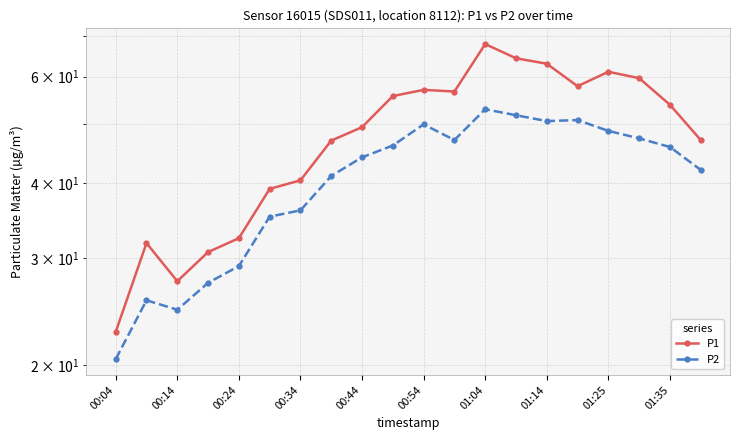

What is the difference between the highest and lowest values at 00:54?

7.0